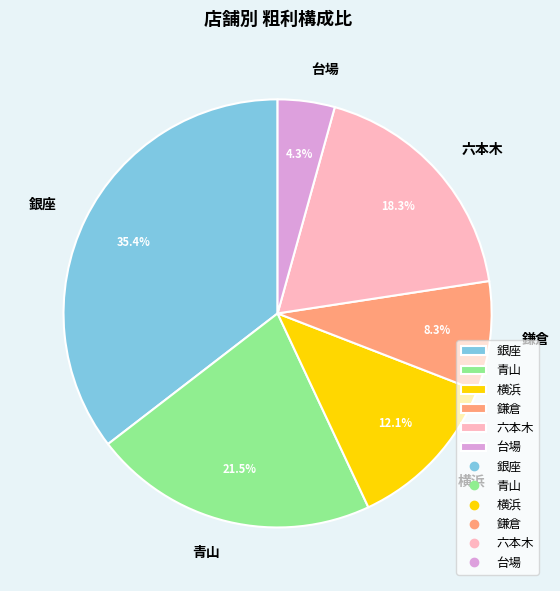

Which category has the smallest portion of the pie?

台場